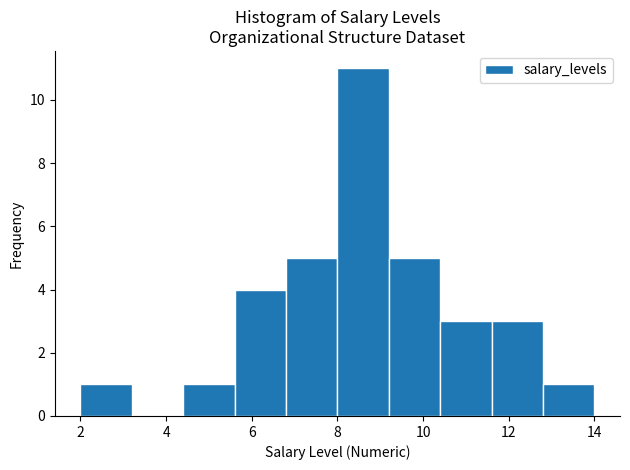

How tall is the bar that spans 6.8 to 8.0 on the x-axis? The values are not printed on the chart, so give them approximately, as read against the axis.

5